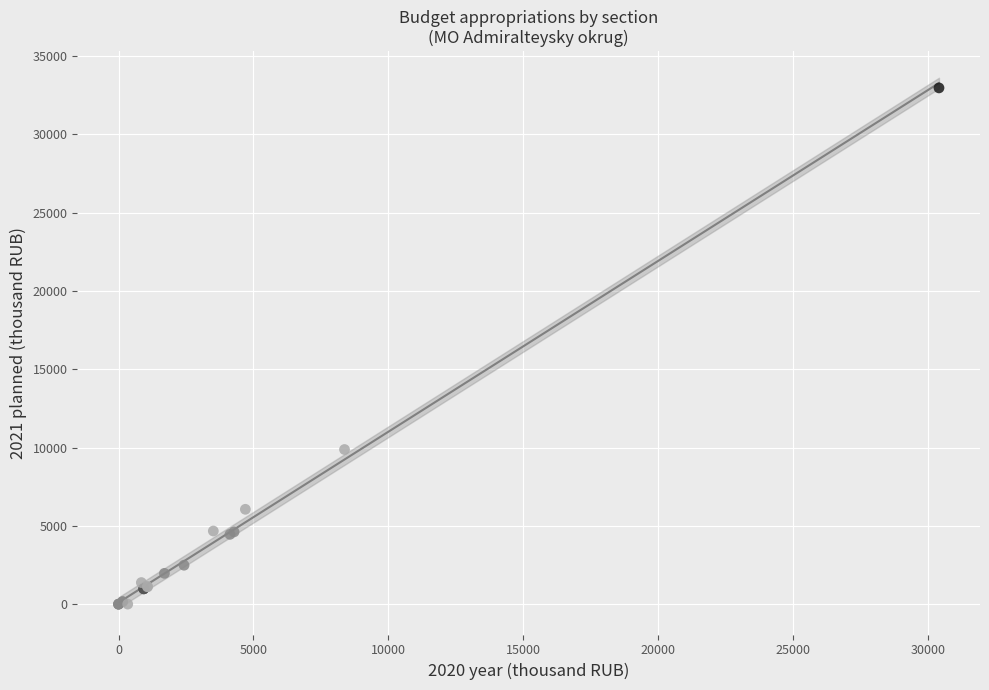

What are all the series names shown in the legend?

Section 01, Section 02, Section 03, Section 04